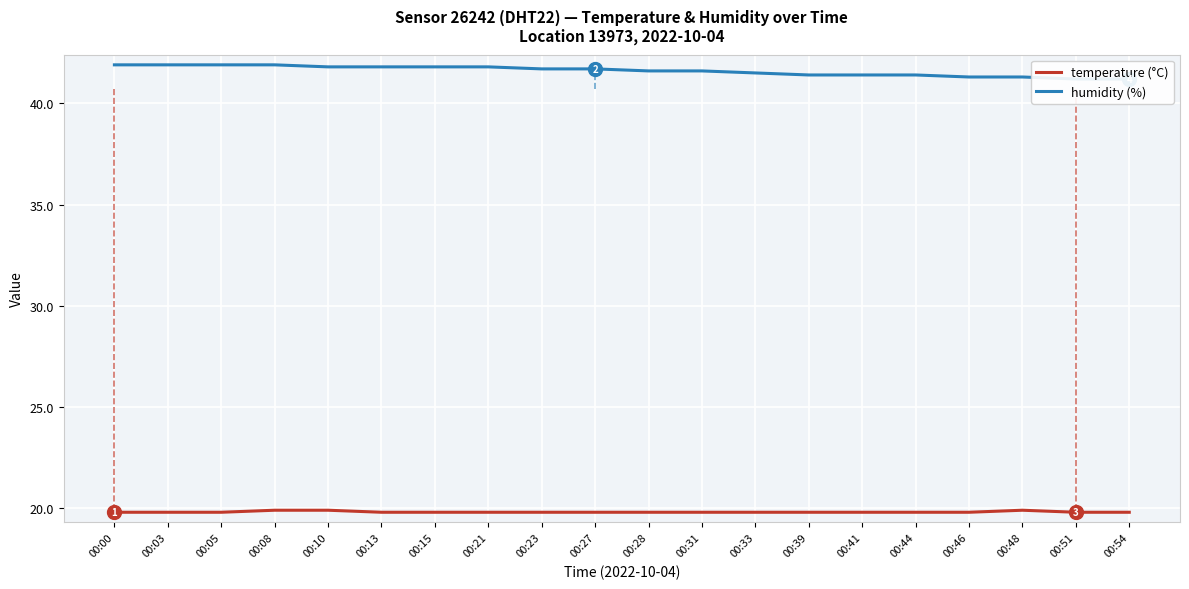

What is the value of the humidity (%) point at the 12th from the left?

41.6